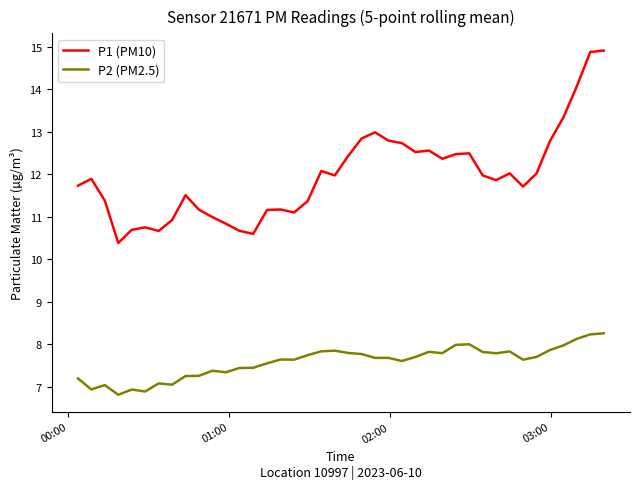

What is the maximum value for P1 (PM10)?

14.9